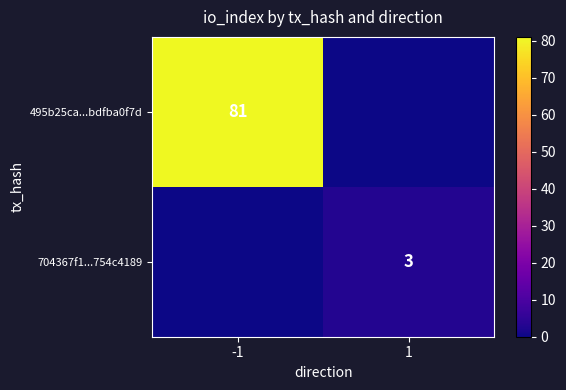

How many distinct data groups are displayed?

2